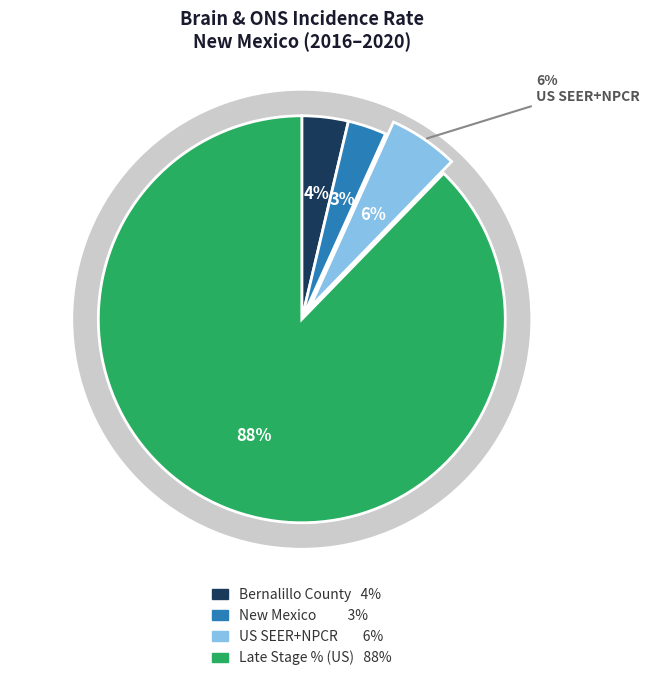

Between New Mexico and Percent Late Stage (US), which is larger?

Percent Late Stage (US)